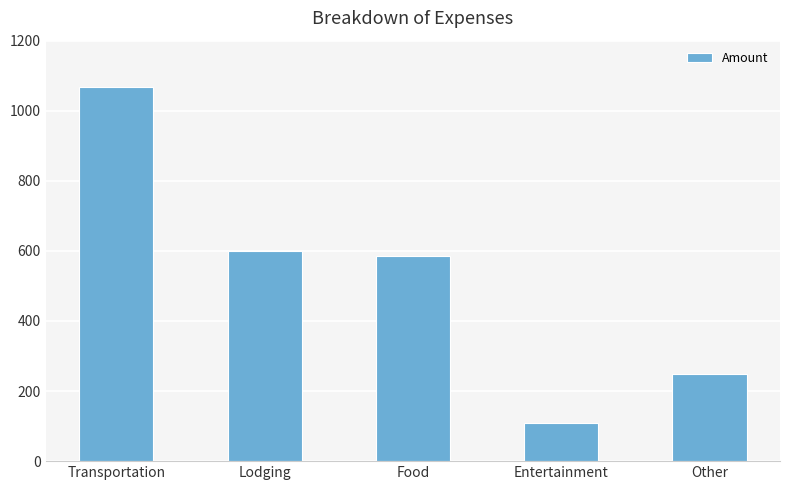

Reading left to right, extract all data points from this chart.

1067.7	600.0	585.0	110.0	250.0